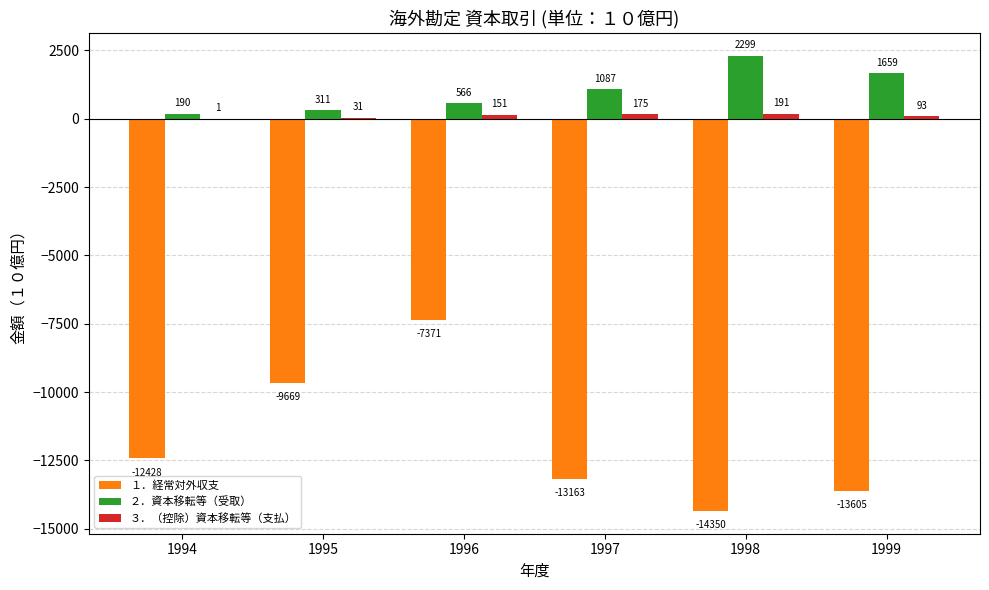

What is the highest value of the １．経常対外収支 series?

-7370.9